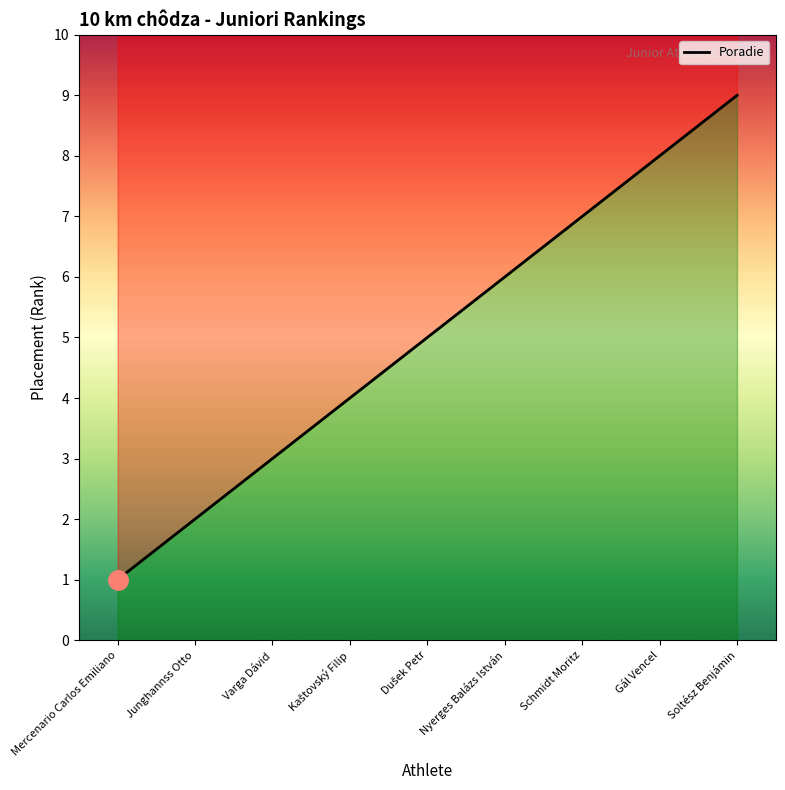

Is it true that the value at Kaštovský Filip is 2?

False